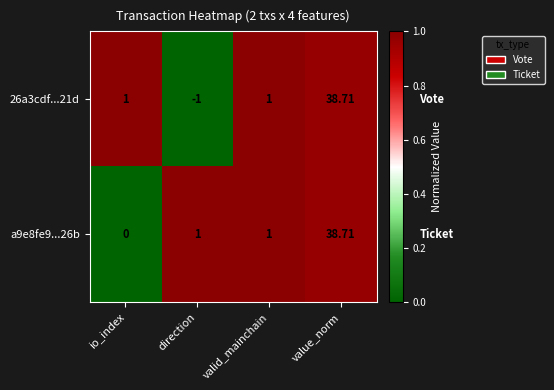

At which category is the sum across all series the highest?

value_norm